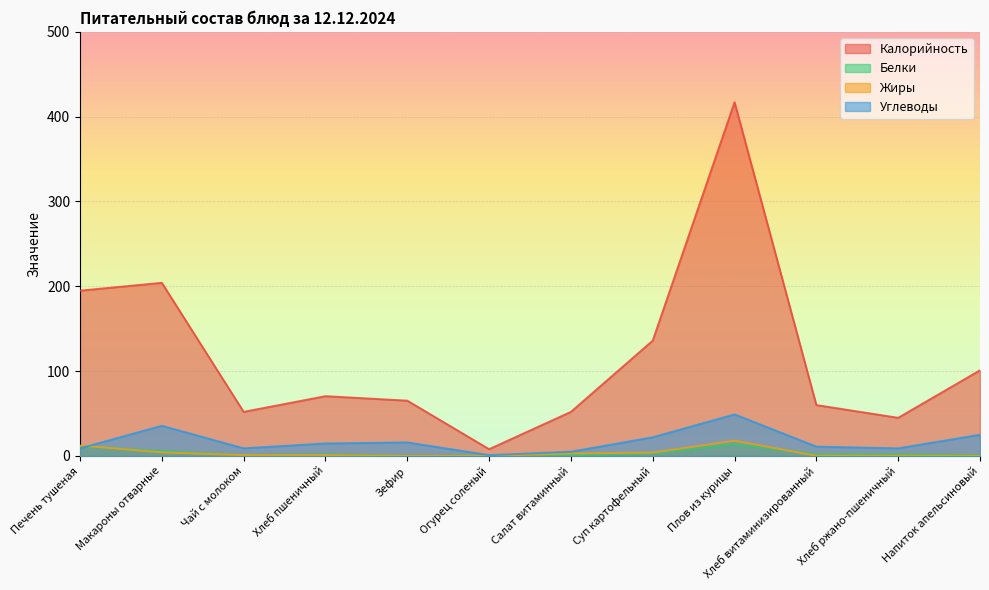

At which label does Белки reach its minimum?

Зефир